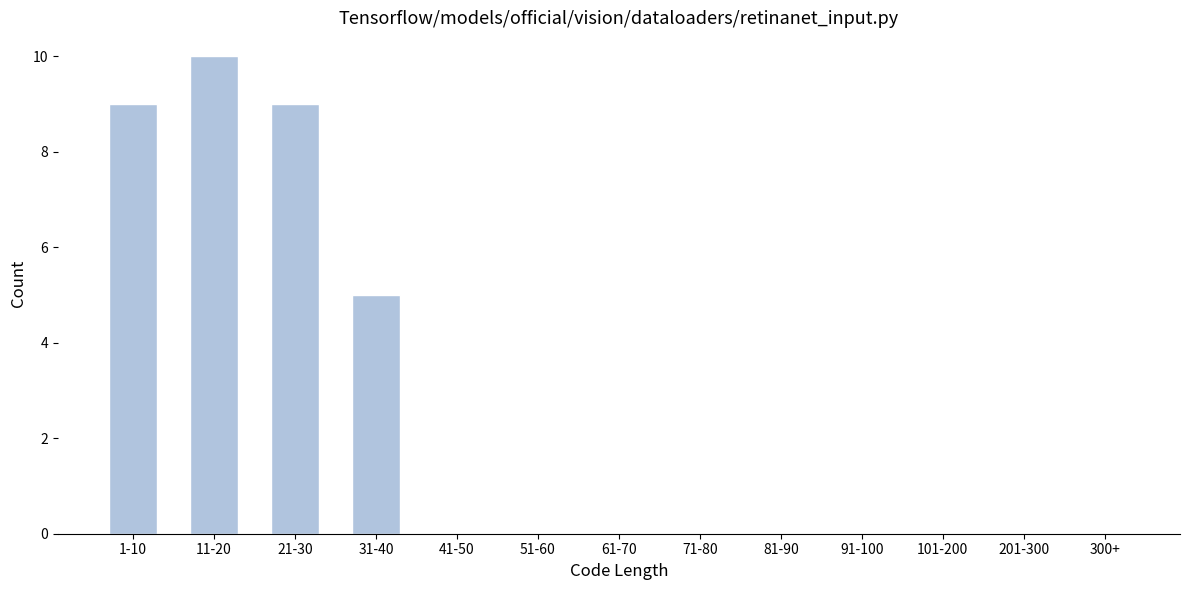

Reading left to right, list all the values displayed in this chart.

1-10=9	11-20=10	21-30=9	31-40=5	41-50=0	51-60=0	61-70=0	71-80=0	81-90=0	91-100=0	101-200=0	201-300=0	300+=0